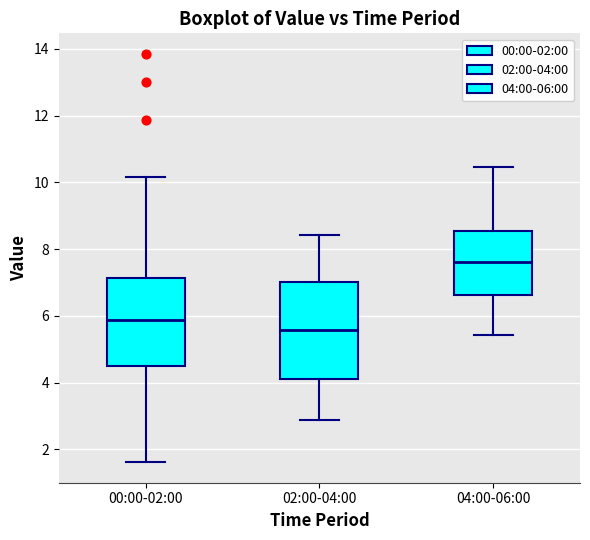

Reading left to right, transcribe this box plot: for each box, give where its median line is, the range the box spans, and where its two whiskers end, as read against the y-axis. The values are not printed on the chart, so give them approximately, as read against the axis.

00:00-02:00: median 5.8, box 4.6 to 7.2, whiskers 1.6 to 10.2
02:00-04:00: median 5.6, box 4.2 to 7.0, whiskers 2.8 to 8.4
04:00-06:00: median 7.6, box 6.6 to 8.6, whiskers 5.4 to 10.4